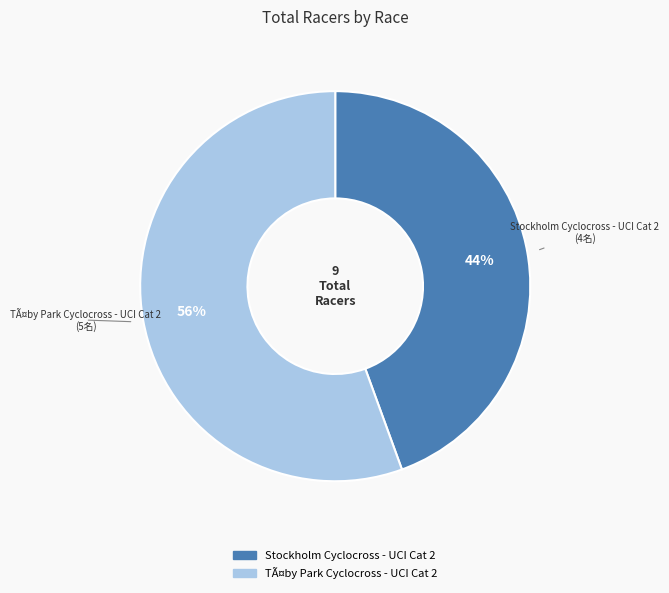

How many slices are in this pie chart?

2